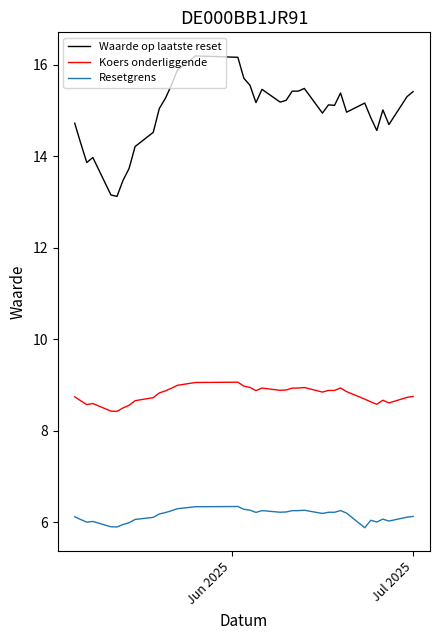

Does the chart have visible grid lines?

No